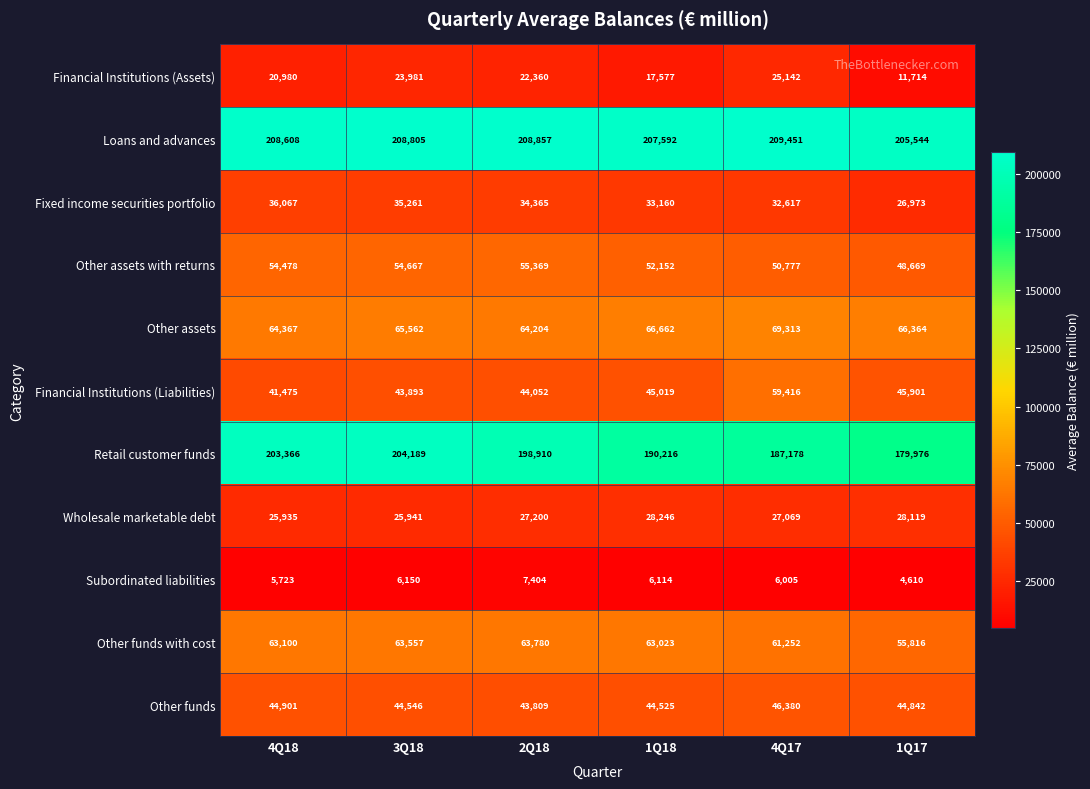

Count the number of categories in the chart.

6